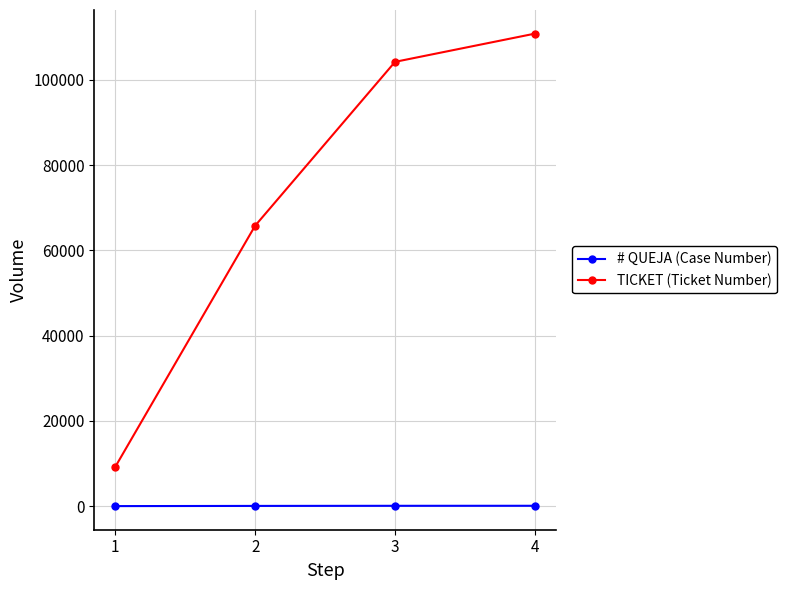

True or false: TICKET (Ticket Number) has more than 2 points higher than both neighbors.

False